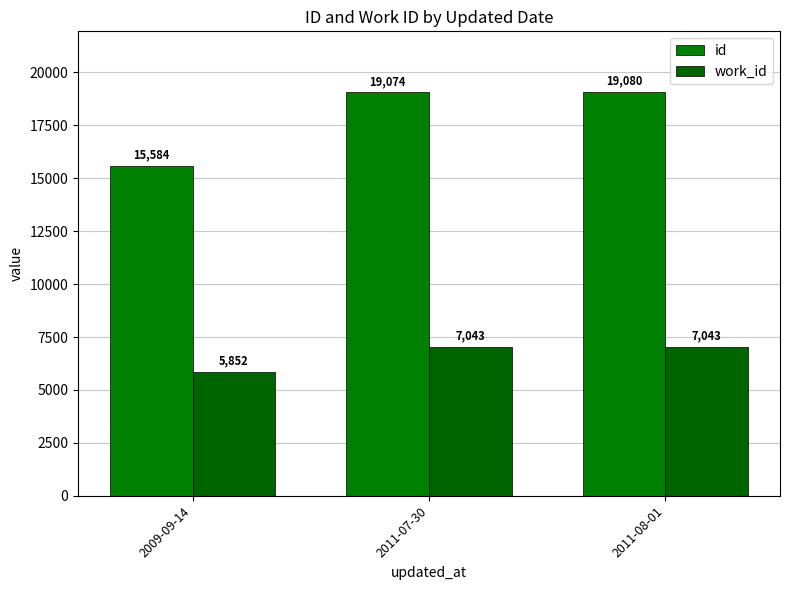

What is the total value across all series at 2011-07-30?

26117